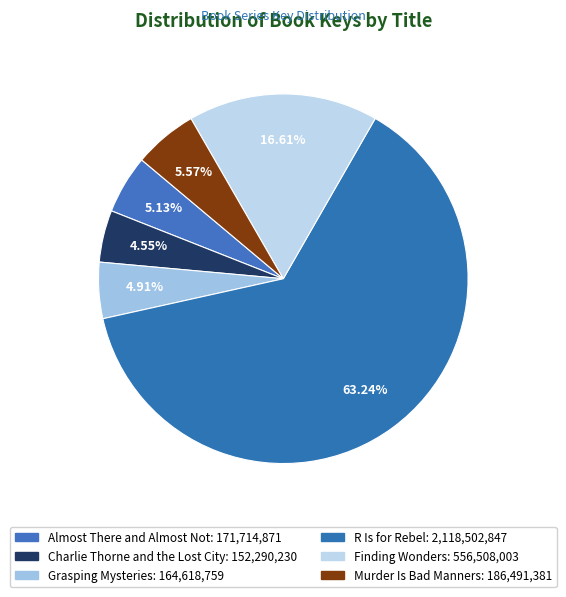

To the nearest percent, what portion does Murder Is Bad Manners represent?

6%